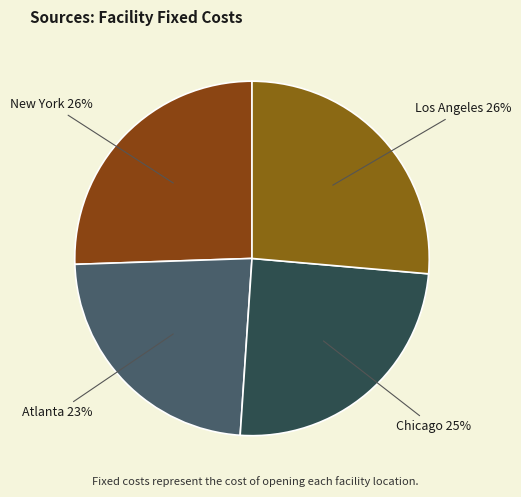

Does any single category account for the majority?

No